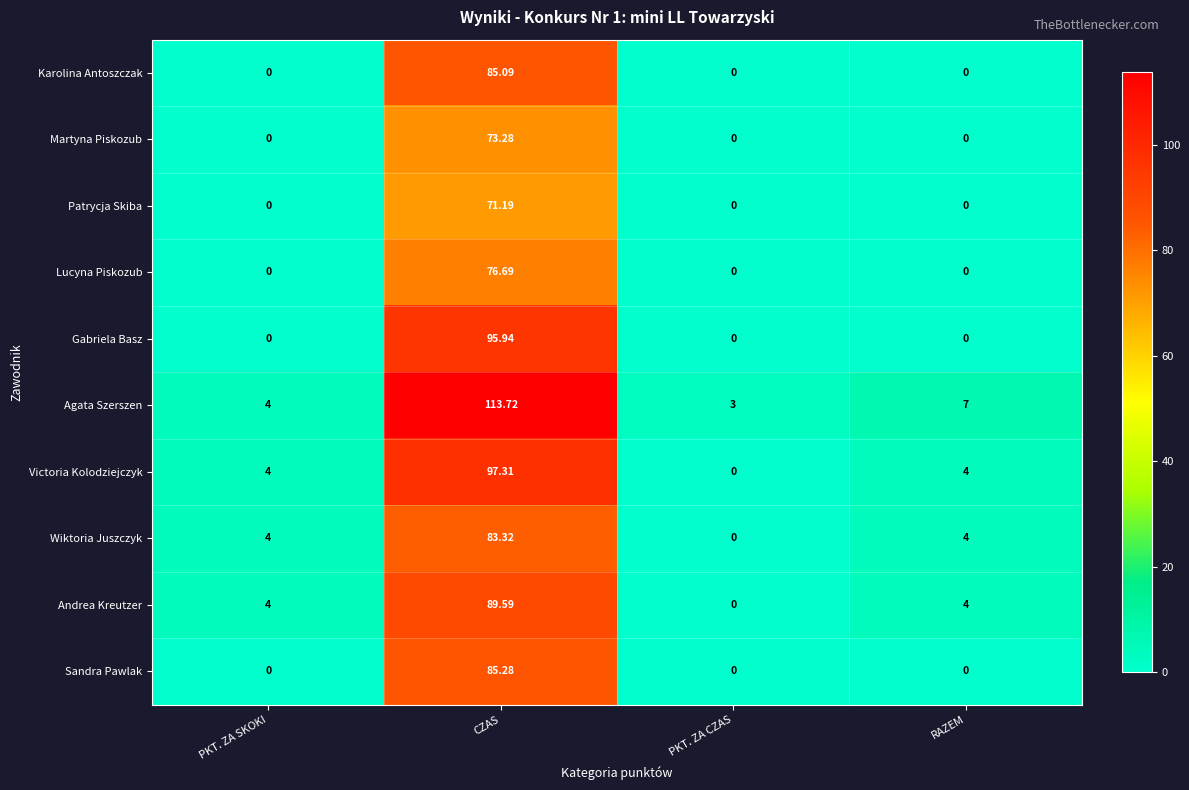

What is the greatest value displayed?

113.7